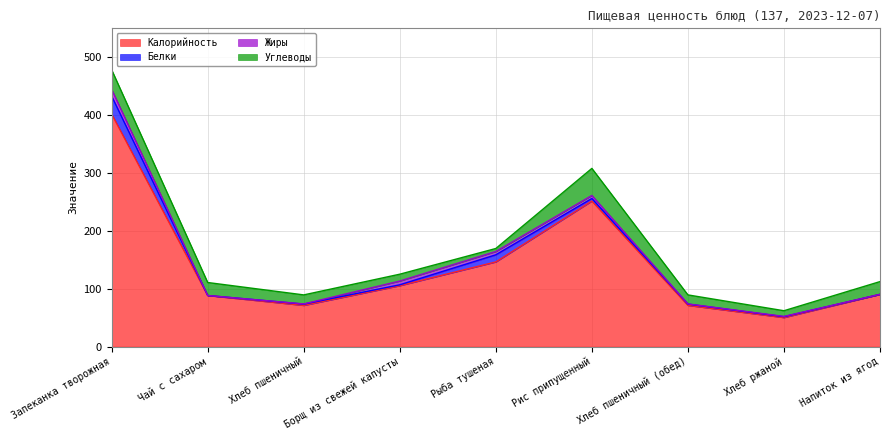

Where is the first local minimum for Жиры?

Чай с сахаром